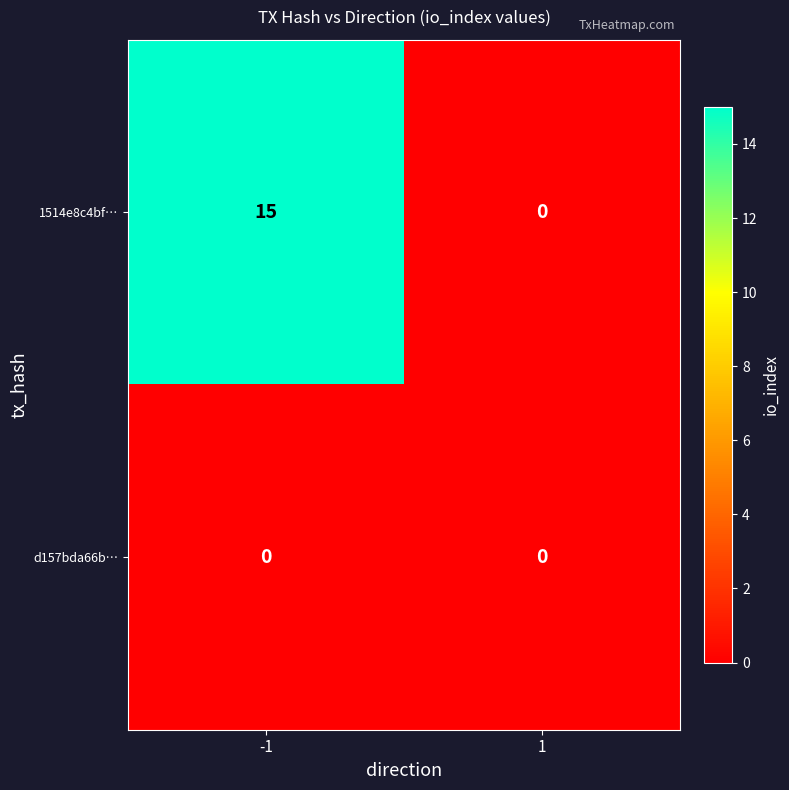

List the series in order of their overall mean, highest first.

1514e8c4bf…, d157bda66b…